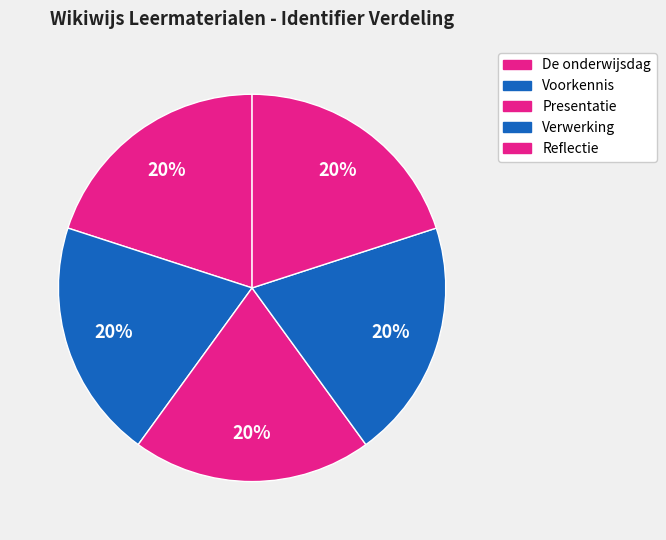

What percentage is the Verwerking slice, to the nearest percent?

20%